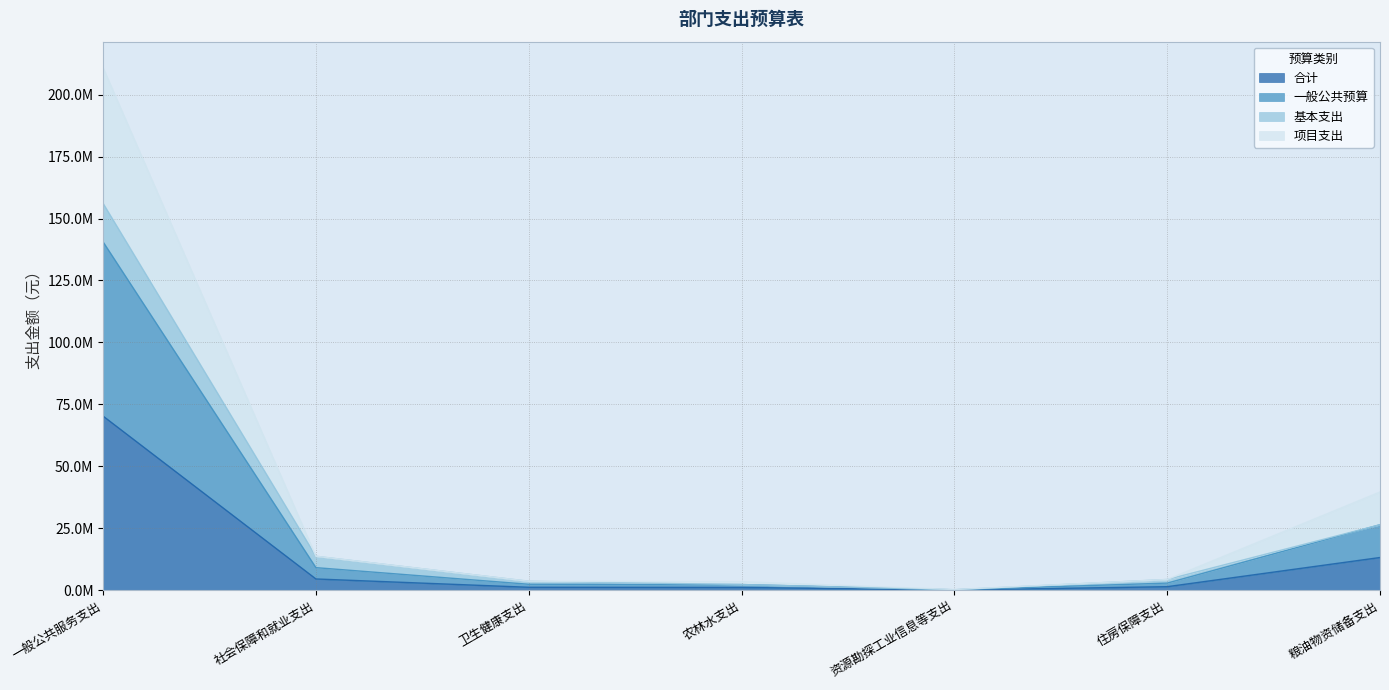

What is the label of the 7th point from the left?

粮油物资储备支出